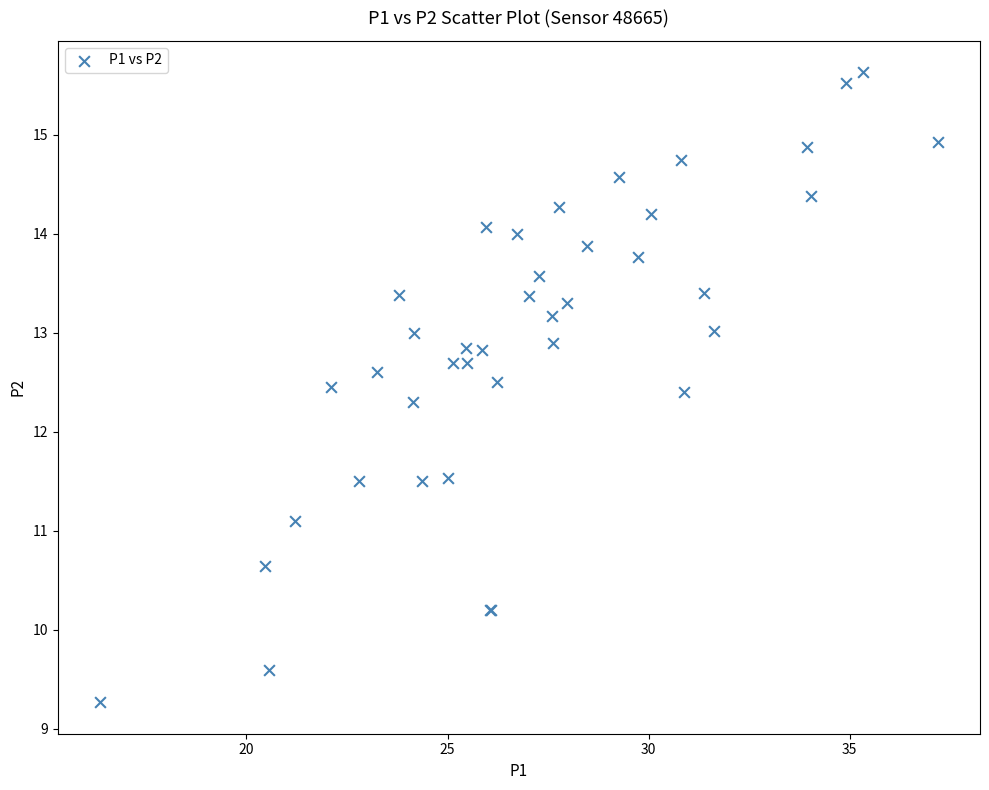

What Y value in the scatter plot is closest to 12?

12.3